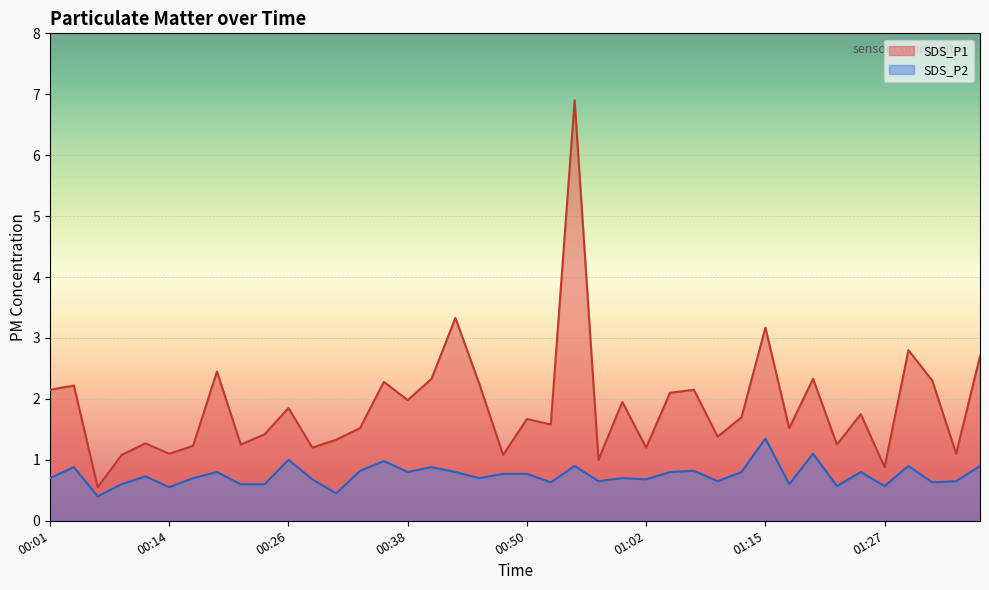

Between 00:26 and 00:28, which series saw the biggest shift?

SDS_P1